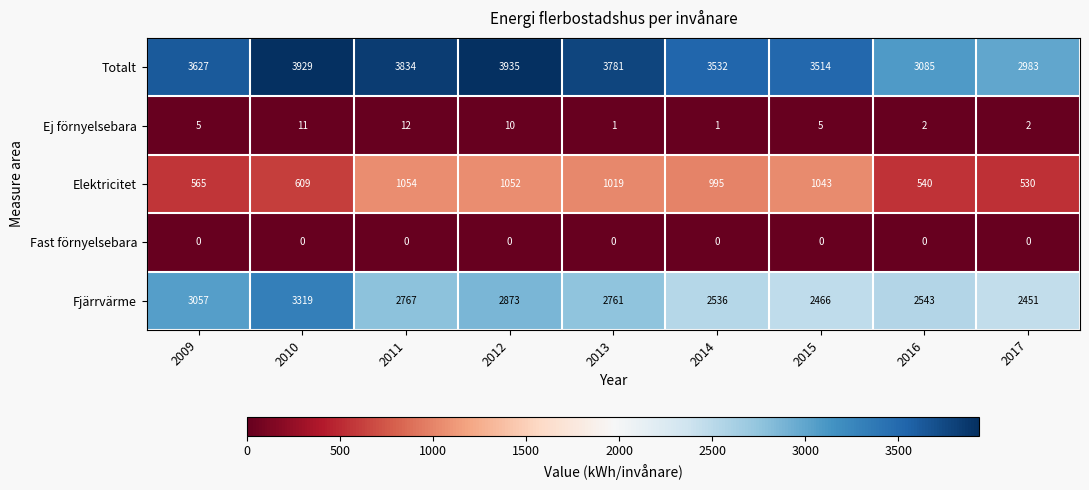

True or false: Elektricitet has a value of 960 at 2010.

False